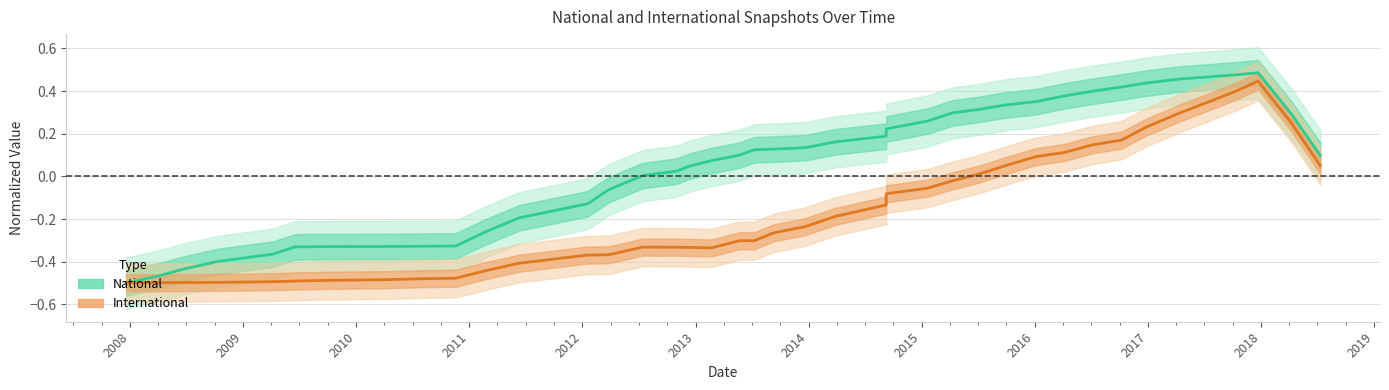

Is this an area chart (filled region under the line)?

No